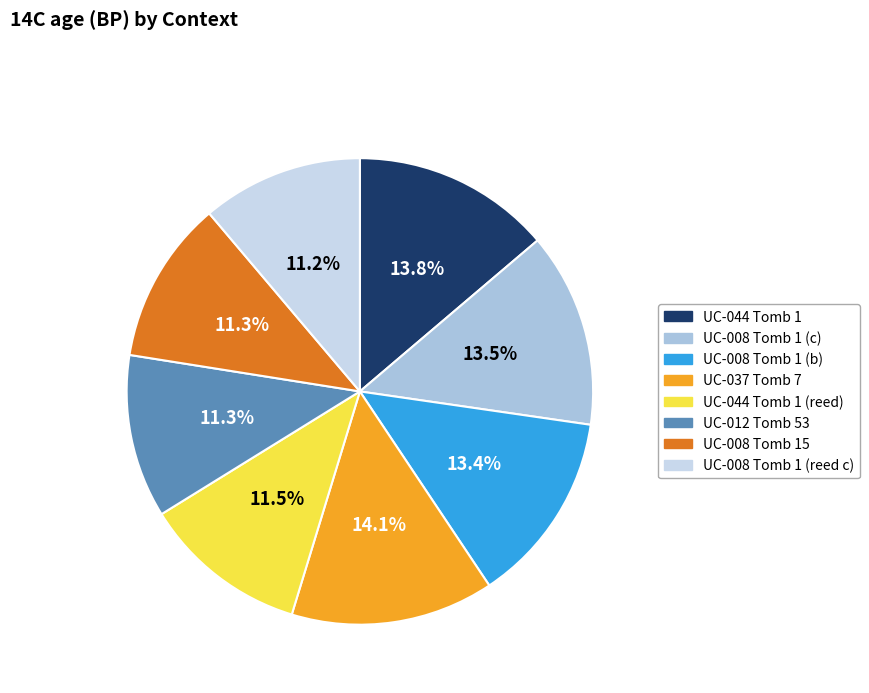

How many segments does this pie chart have?

8